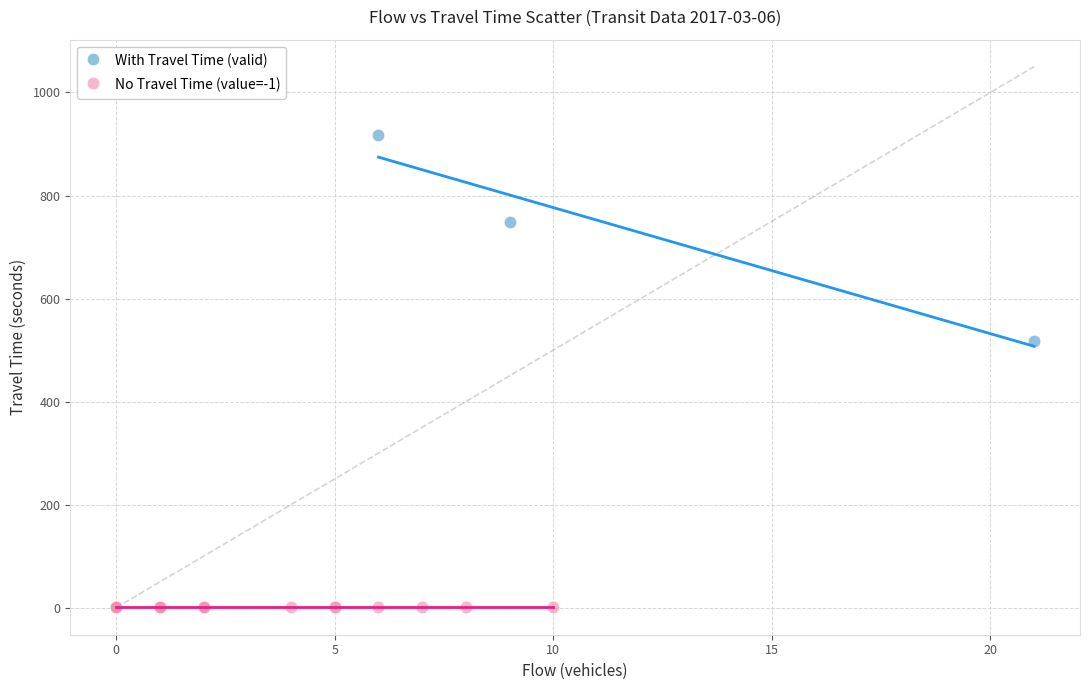

Which series reaches the maximum Y coordinate?

With Travel Time (valid)